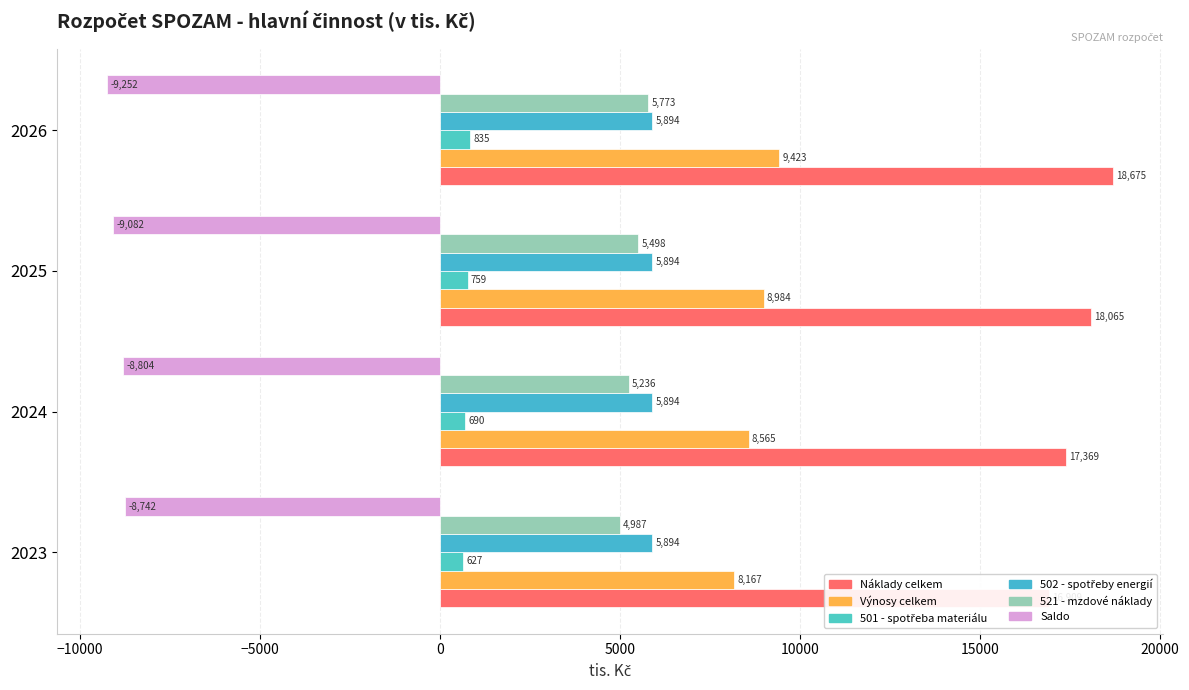

What is the difference between the maximum and minimum values in the Saldo series?

510.2